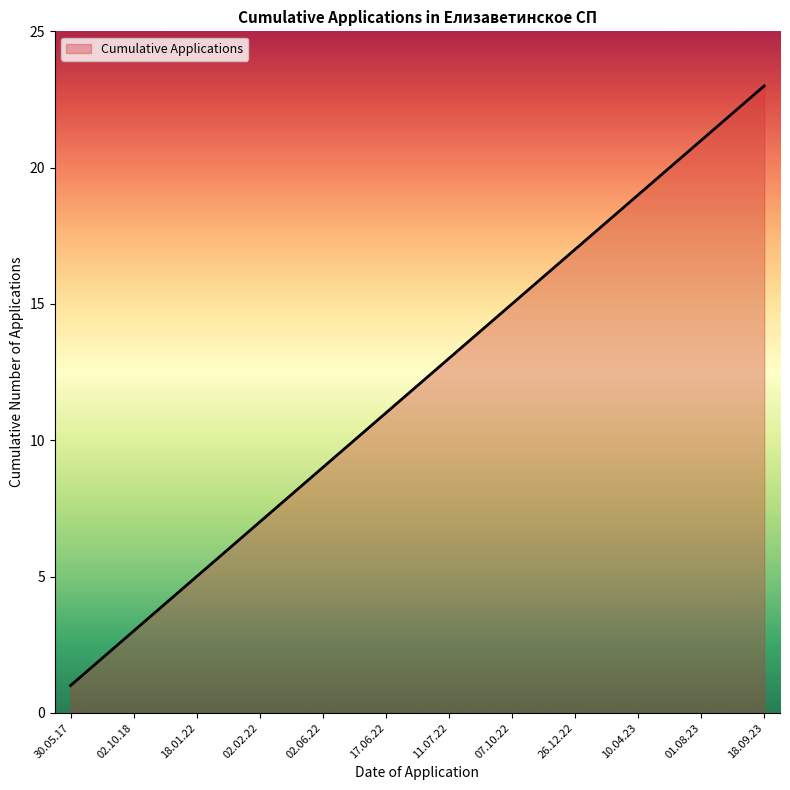

What is the smallest value displayed?

1